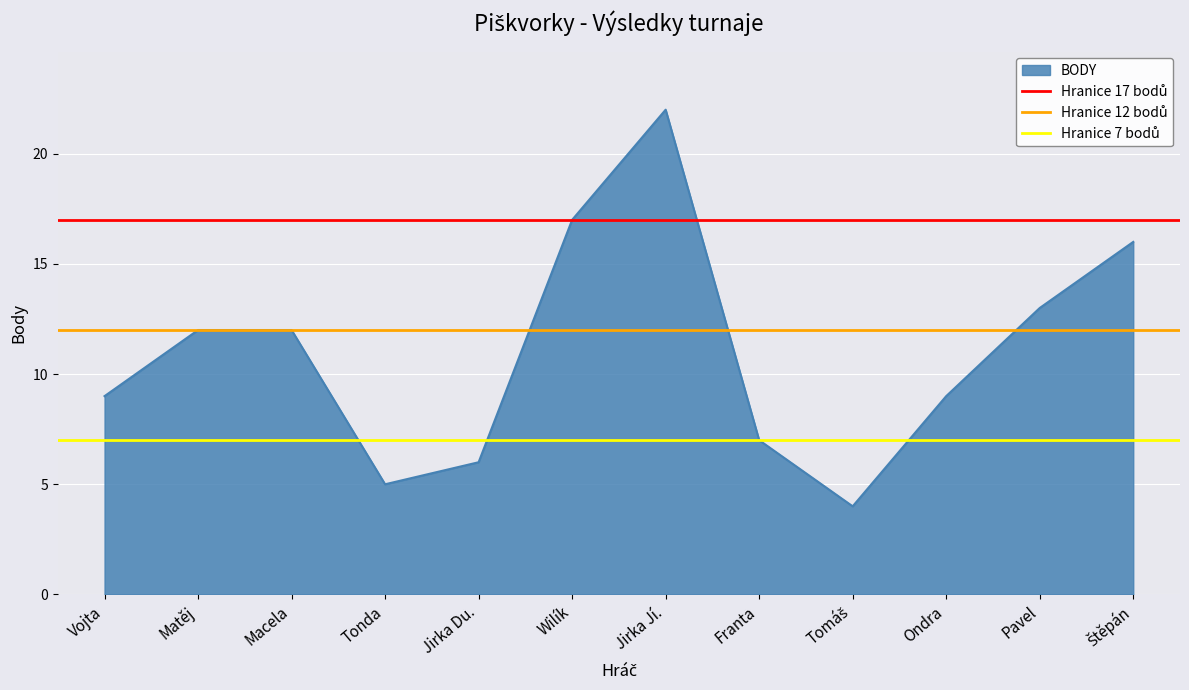

Which category has the highest value across all series?

Vojta